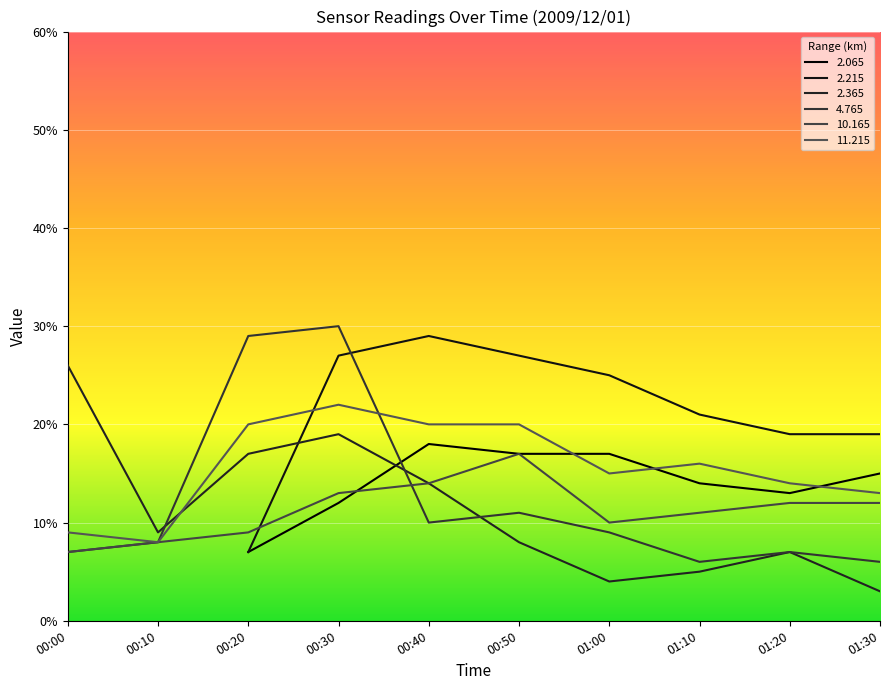

At which label is  10.165 closest to 1?

01:00